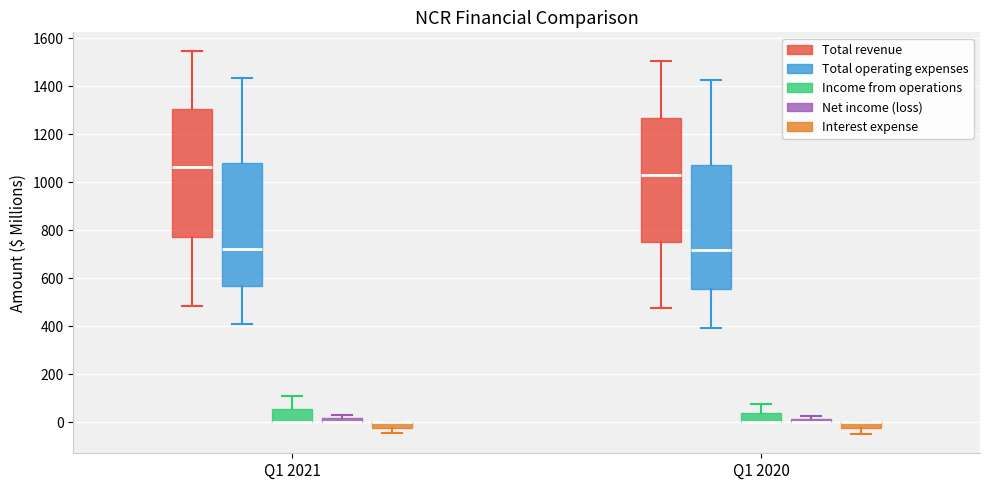

Where is the upper edge of the box for Q1 2020 (Interest expense) on the y-axis? The values are not printed on the chart, so give them approximately, as read against the axis.

0